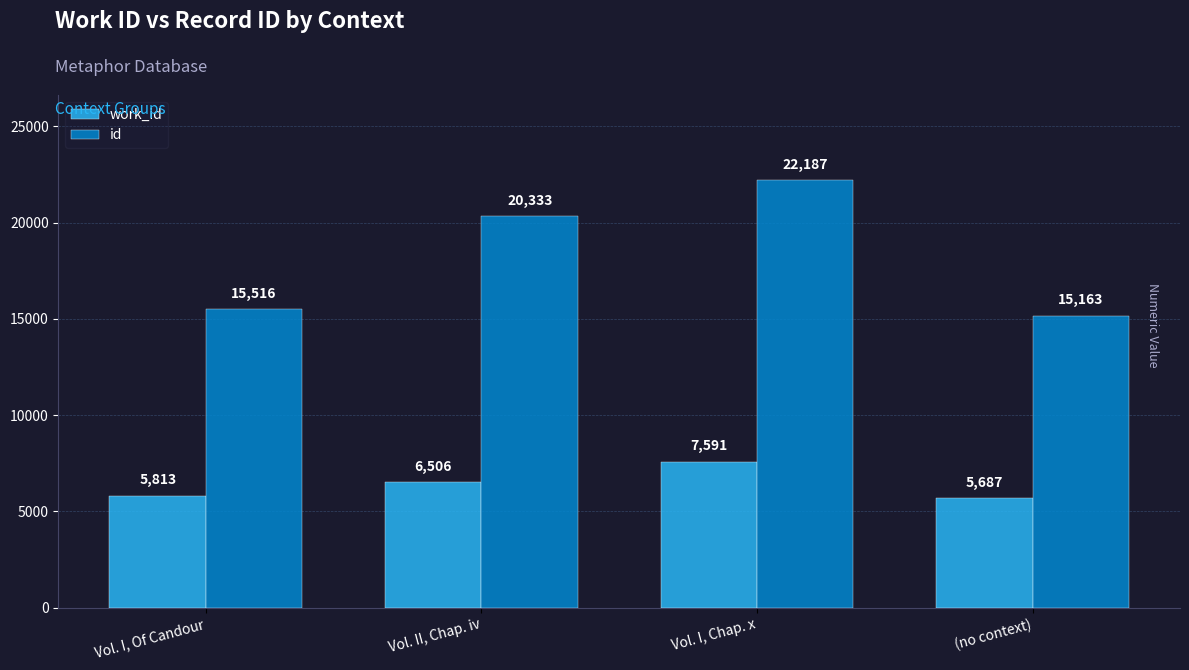

What is the spread (max minus min) of values at Vol. I, Chap. x?

14596